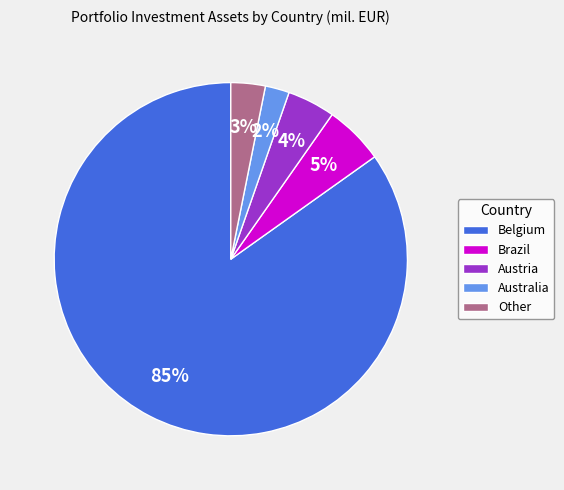

Count the number of slices in the pie.

5